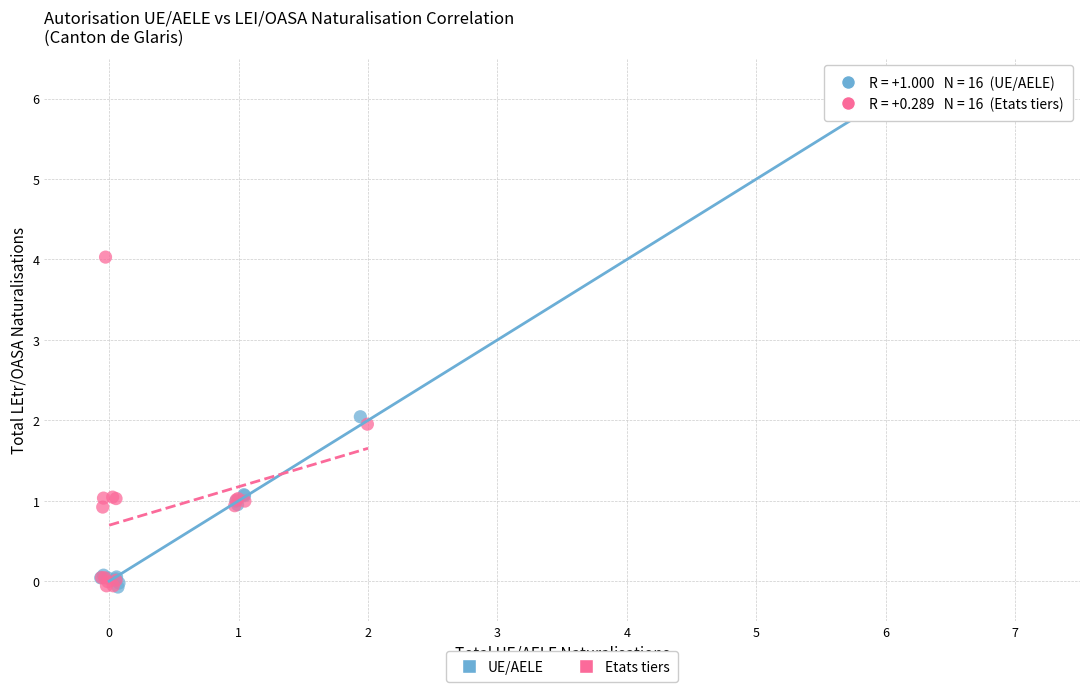

Which series has the widest spread of Y values?

UE/AELE